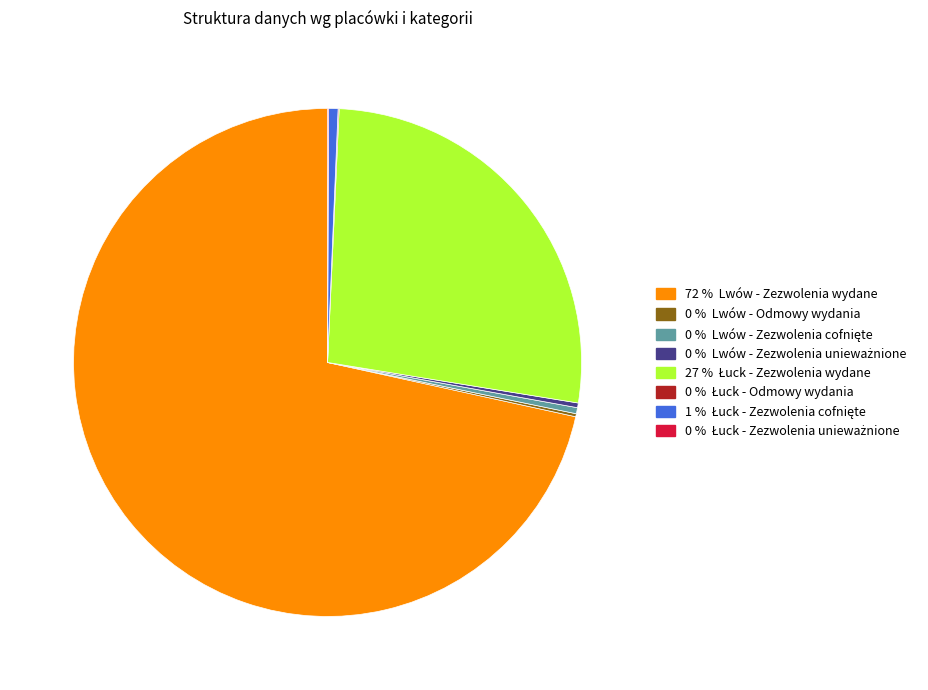

How many segments does this pie chart have?

8